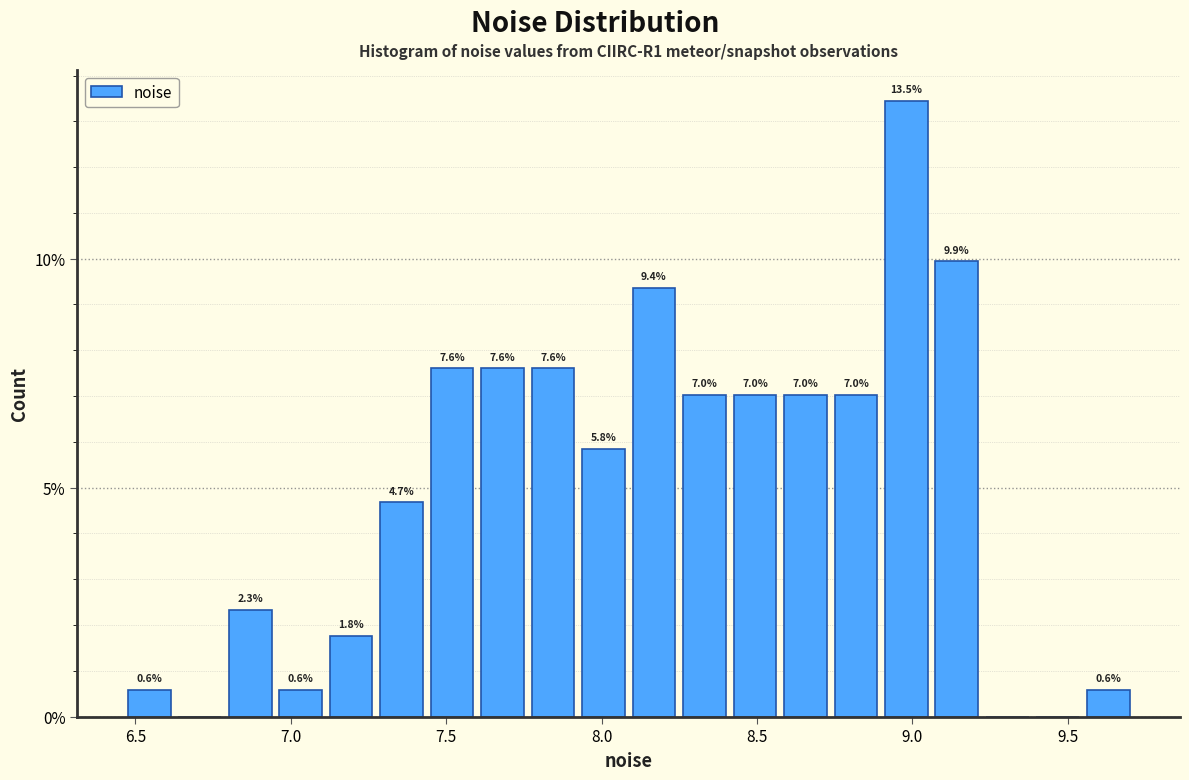

Around what value on the x-axis is the tallest bar? Give the approximate position of its centre, as read against the axis.

9.00